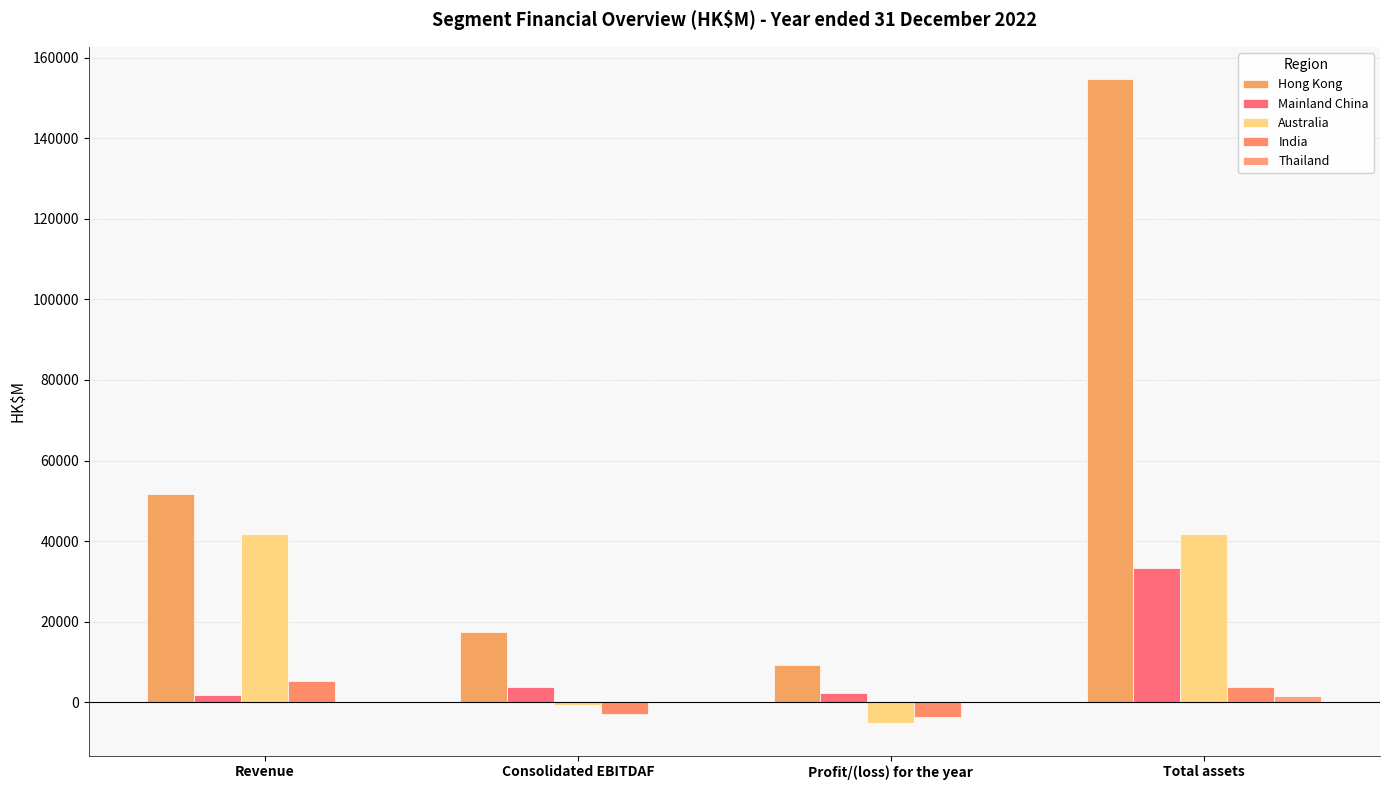

Count the number of categories in the chart.

4